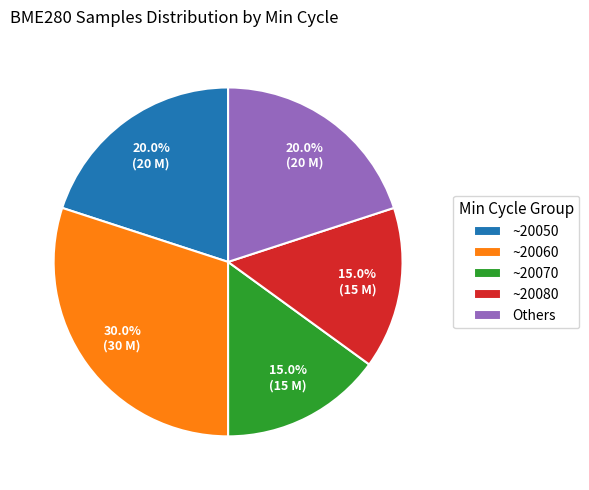

Which has a higher value, ~20050 or ~20080?

~20050